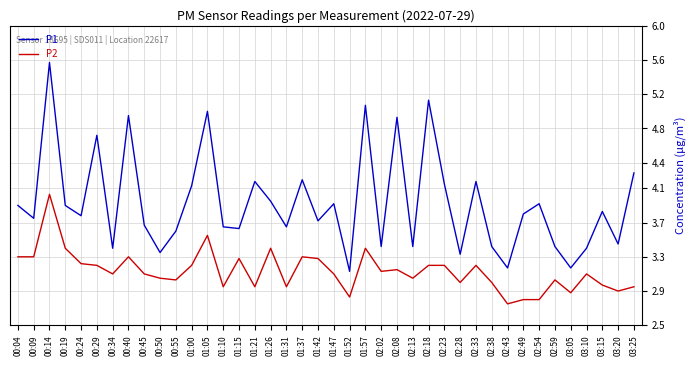

Which category has the highest value in the P2 series?

00:14